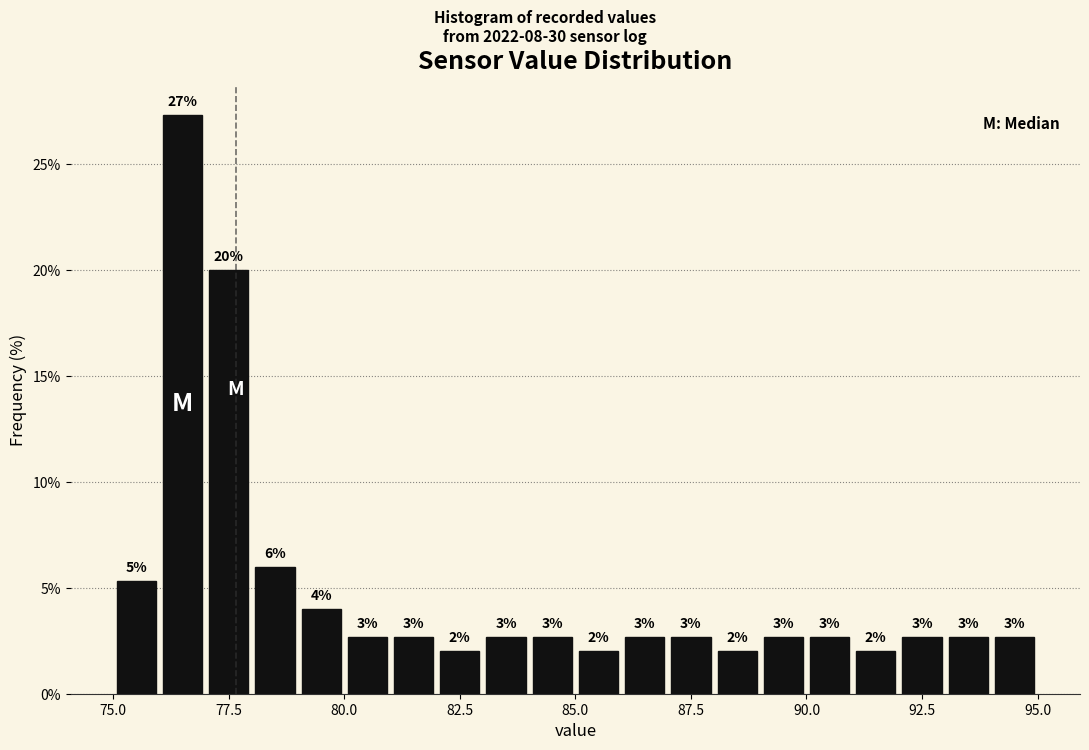

Around what value on the x-axis is the tallest bar? Give the approximate position of its centre, as read against the axis.

76.5